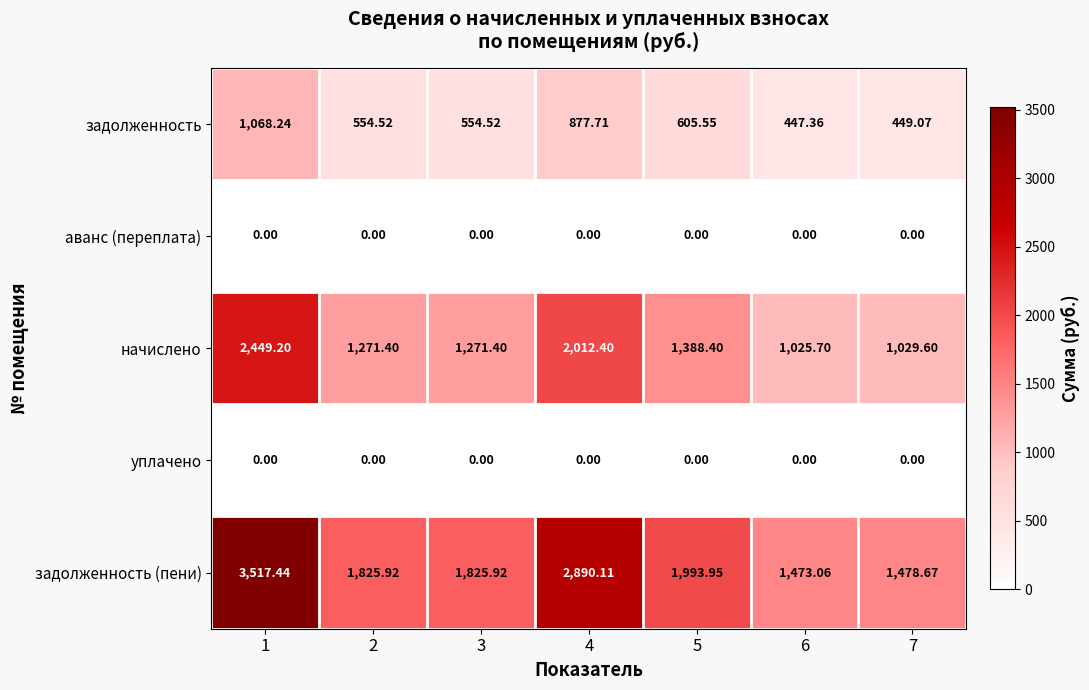

At which category is the sum across all series the highest?

1